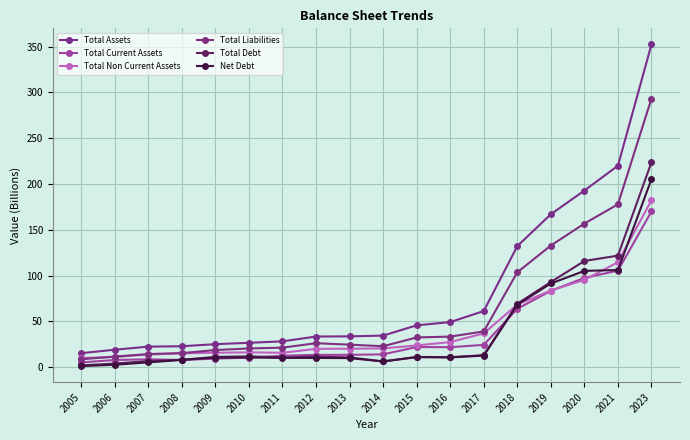

Rank the series at 2016 from highest to lowest value.

Total Assets, Total Liabilities, Total Non Current Assets, Total Current Assets, Total Debt, Net Debt